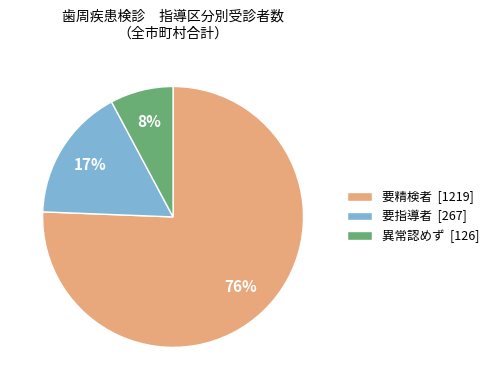

Between 要指導者 [267] and 要精検者 [1219], which is larger?

要精検者 [1219]